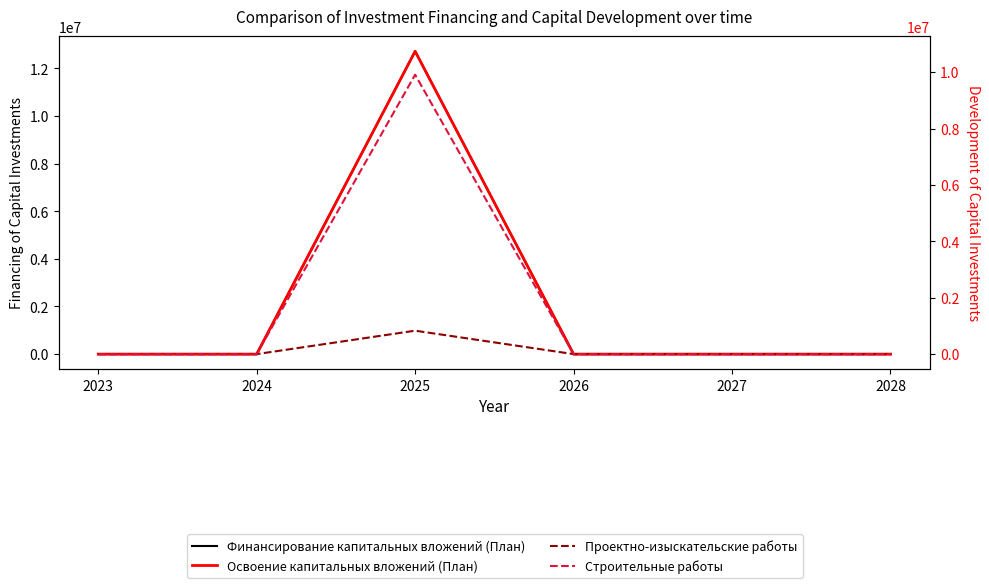

What is the difference between the Финансирование капитальных вложений (План) values at 2027 and 2025?

12720802